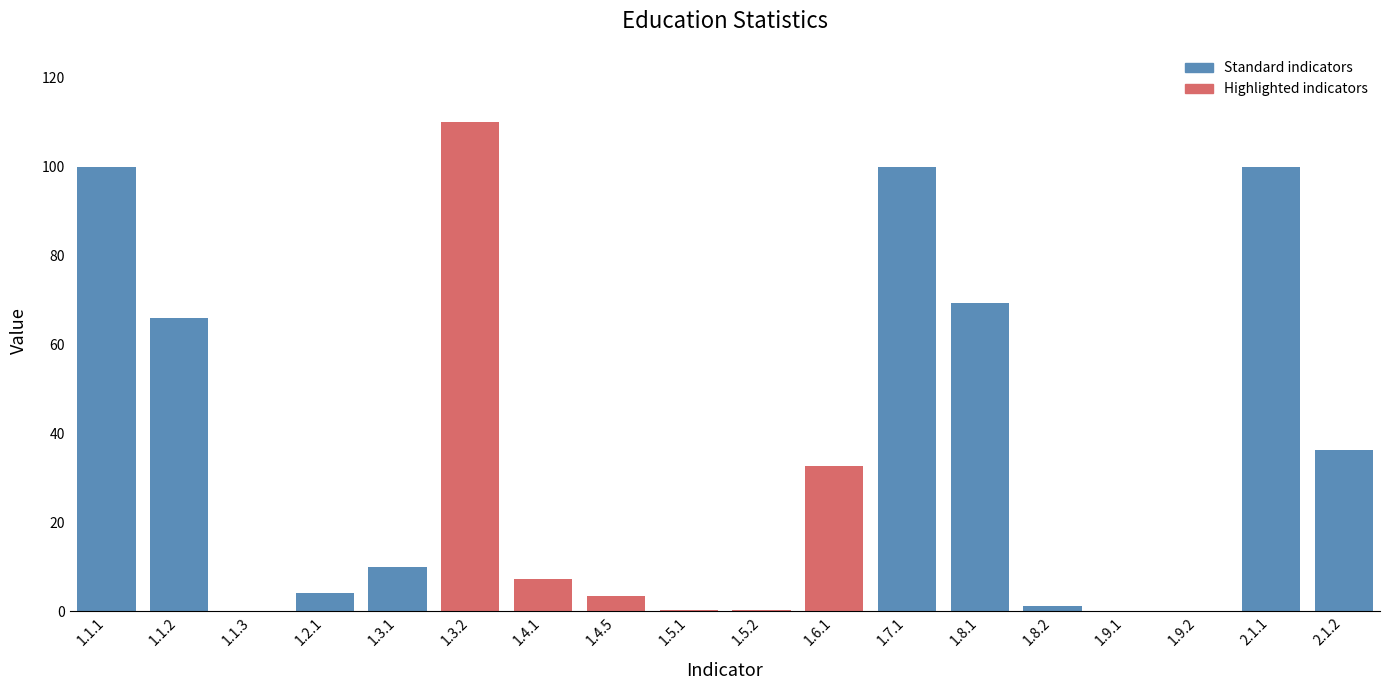

At which label is the value closest to 55?

1.1.2